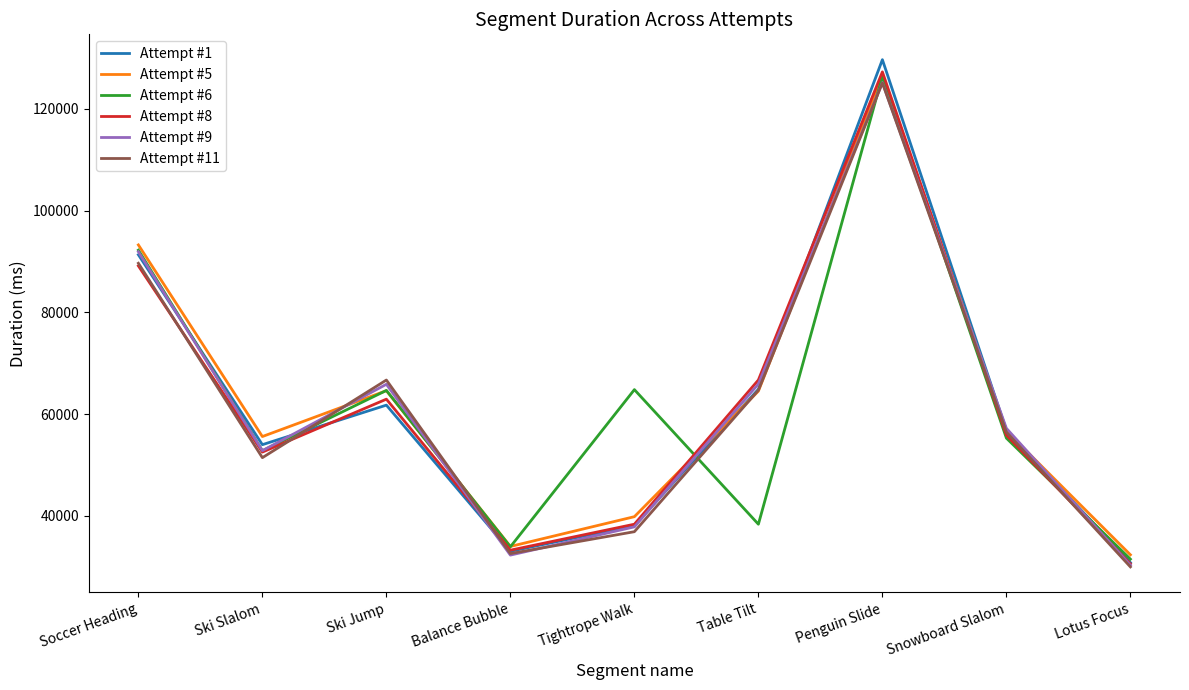

Where is the first local minimum for Attempt #6?

Ski Slalom